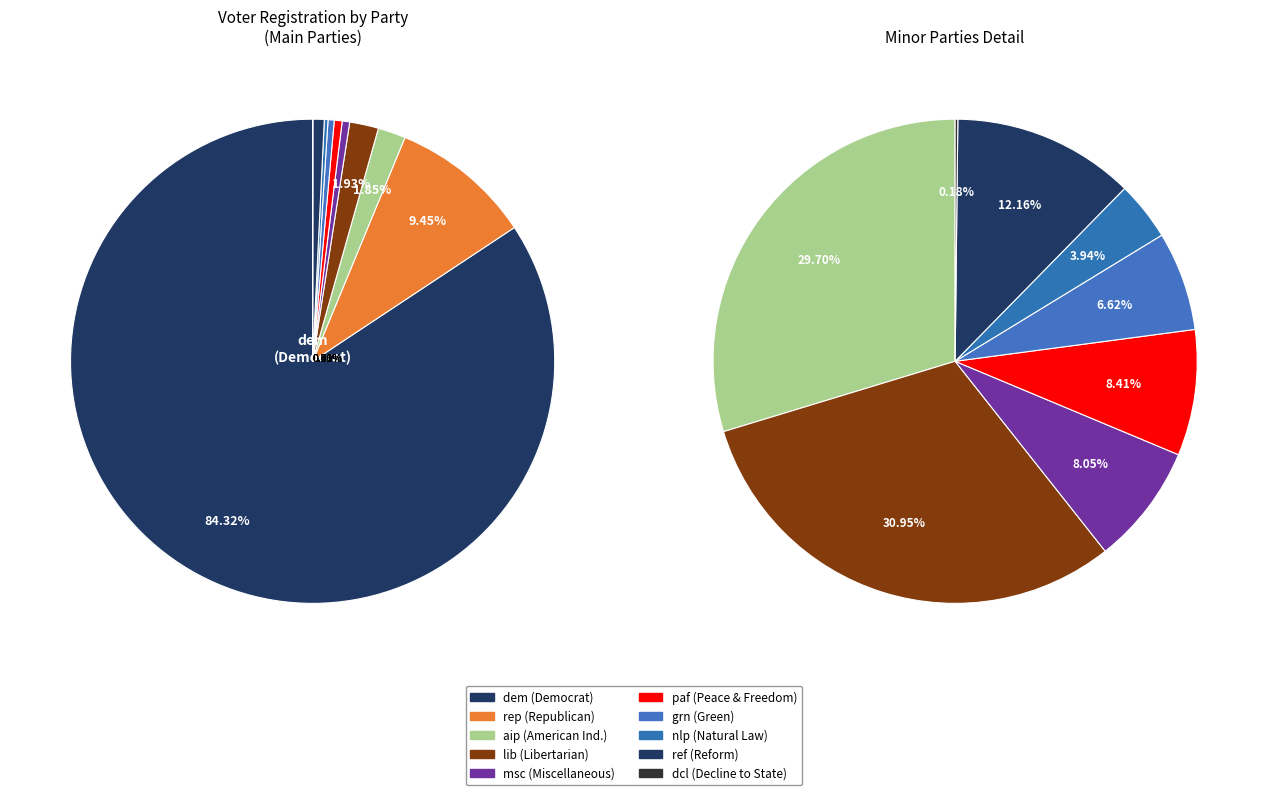

Between lib and dcl, which is larger?

lib